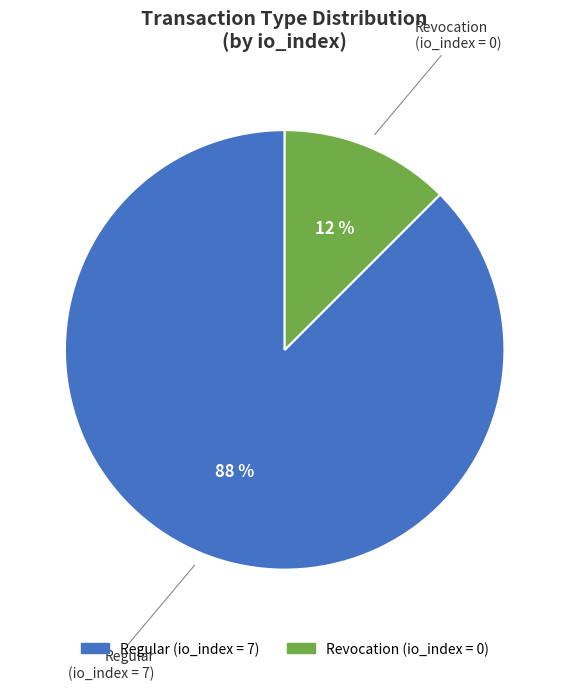

How many segments does this pie chart have?

2